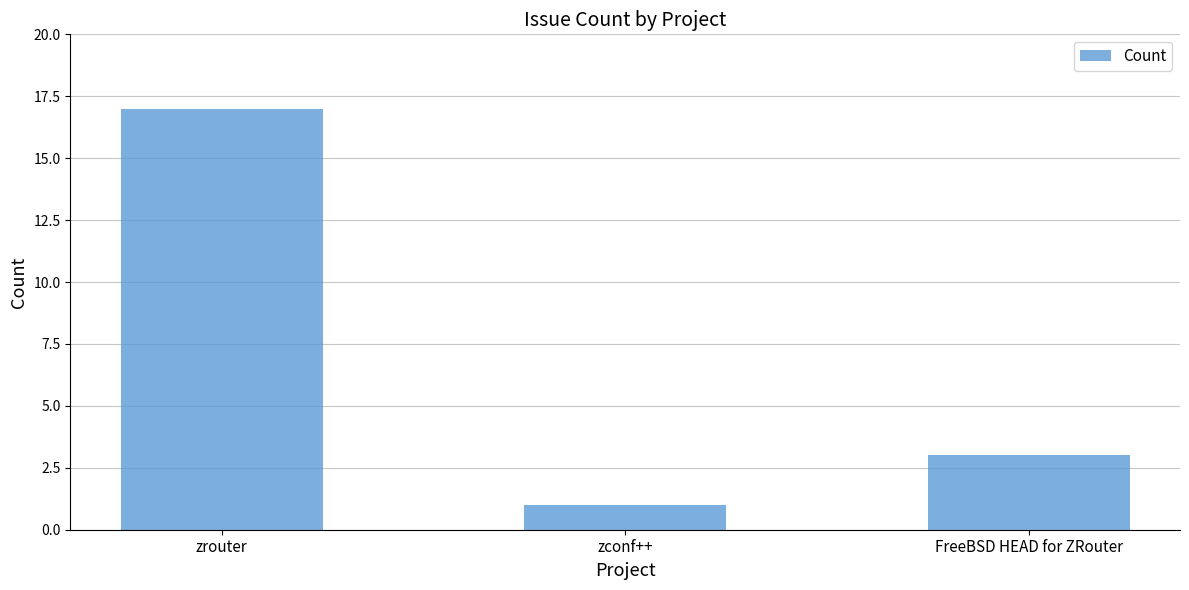

What is the difference between the maximum and minimum values?

16